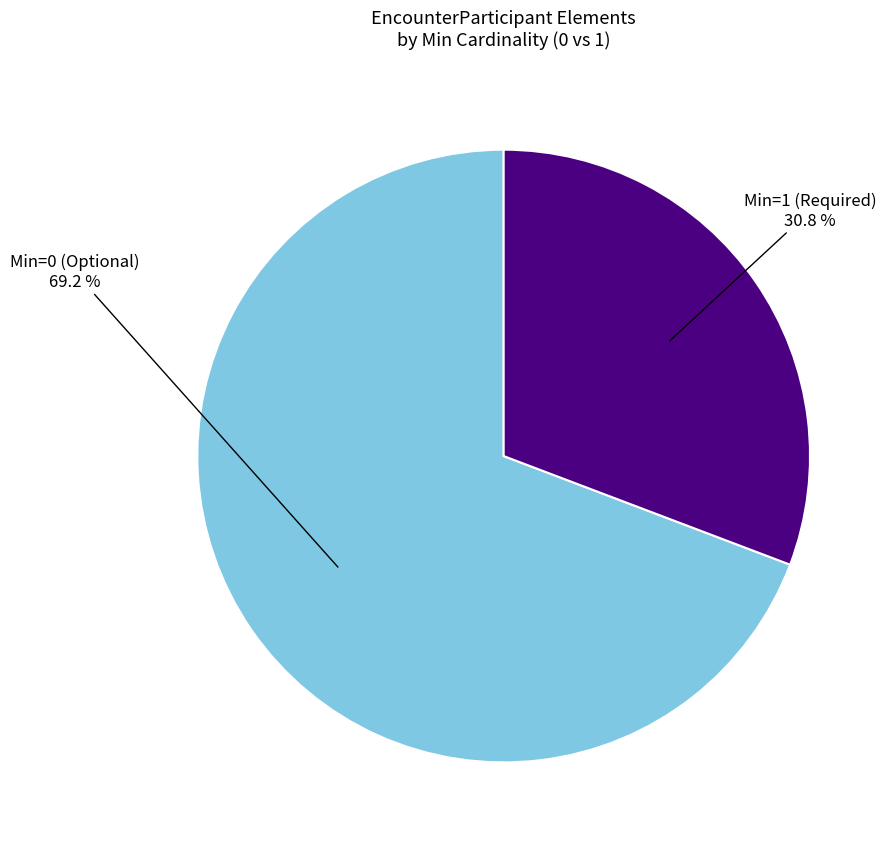

Is there any slice that represents more than half of the pie?

Yes